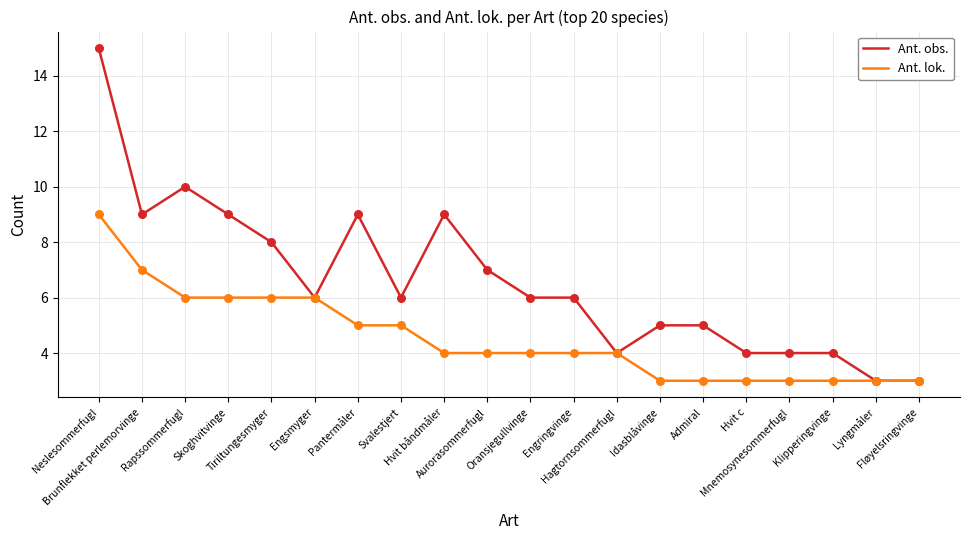

What are all the series names shown in the legend?

Ant. obs., Ant. lok.